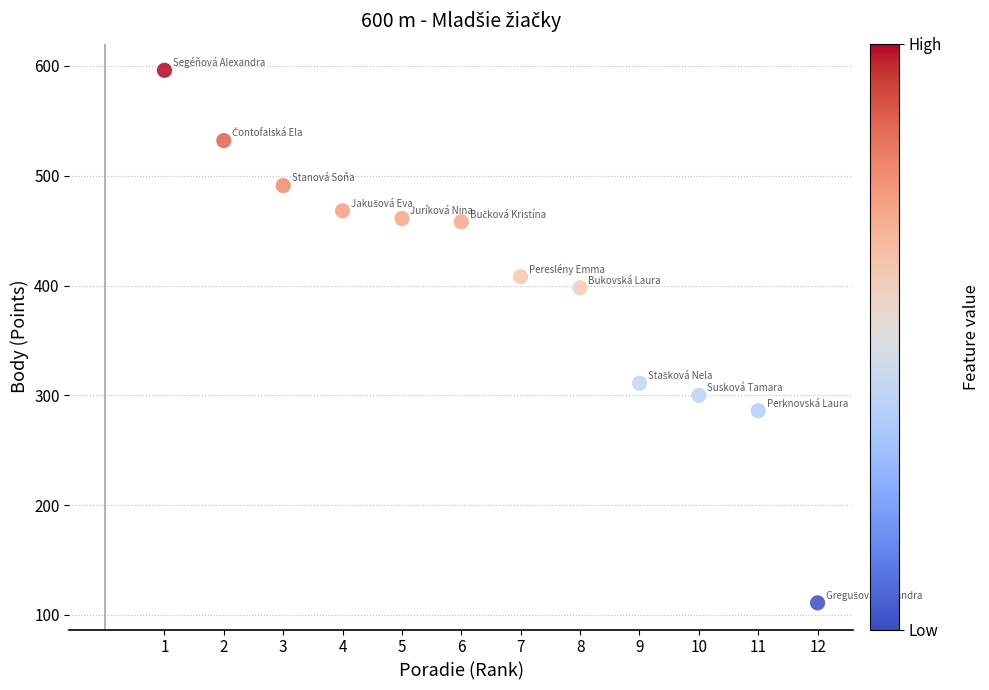

What is the average X value?

6